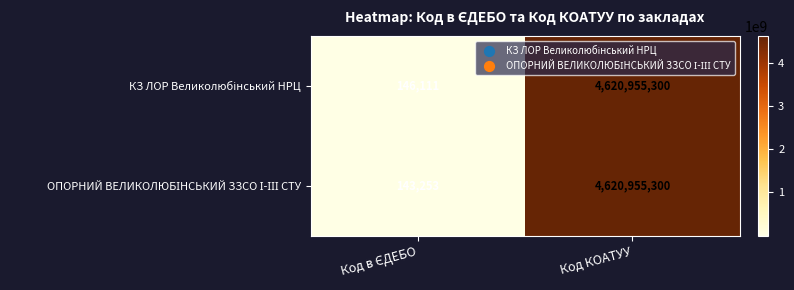

What is the total value across all series at Код КОАТУУ?

9241910600